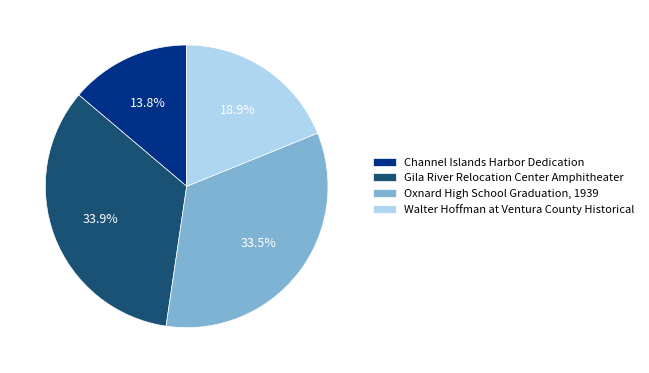

How many slices are in this pie chart?

4